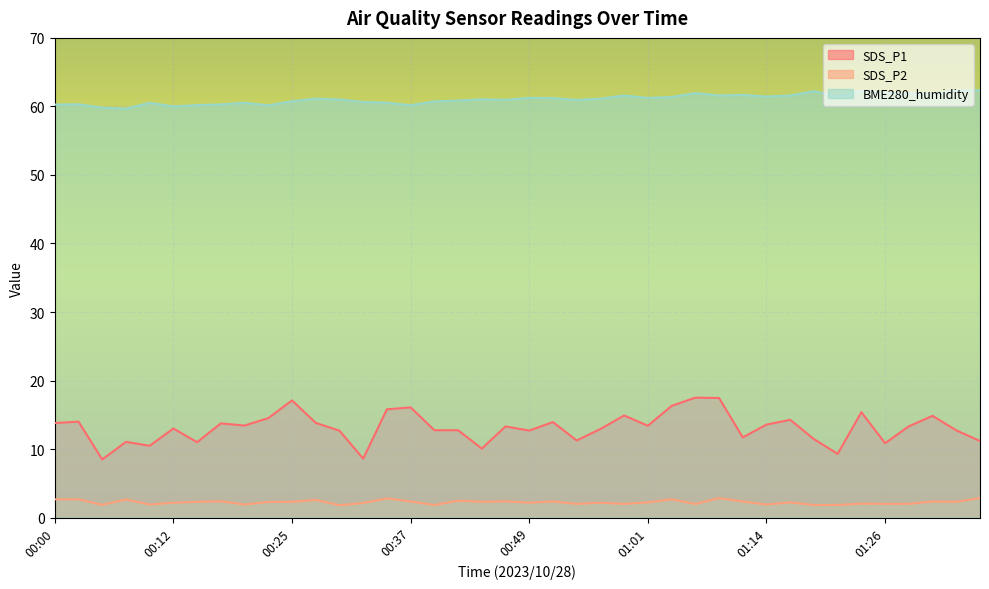

True or false: SDS_P1 and SDS_P2 cross at least once.

False